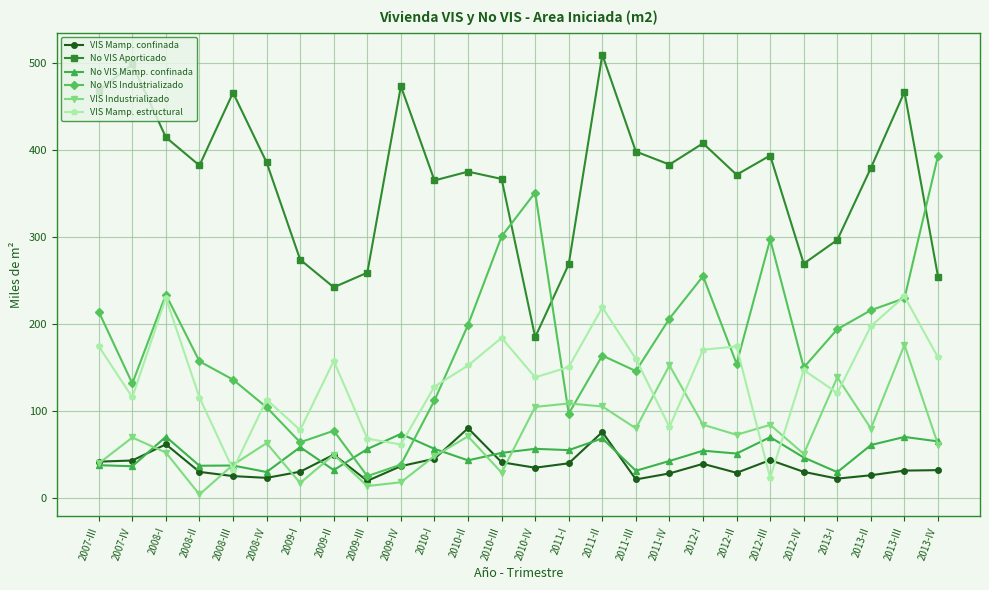

Where is the first local maximum for No VIS Mamp. confinada?

2008-I